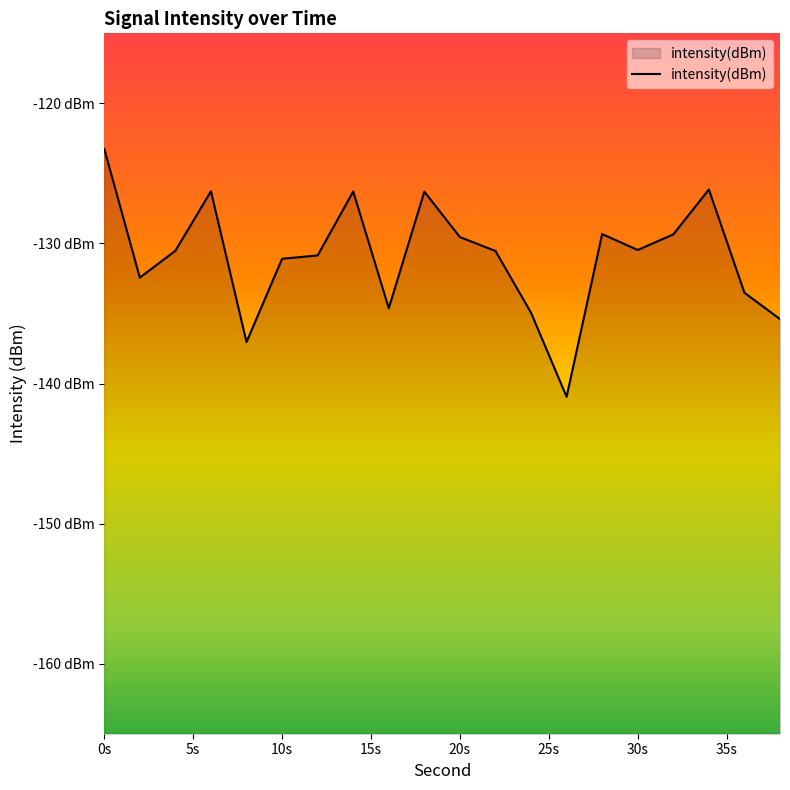

What is the minimum value shown in the chart?

-140.9